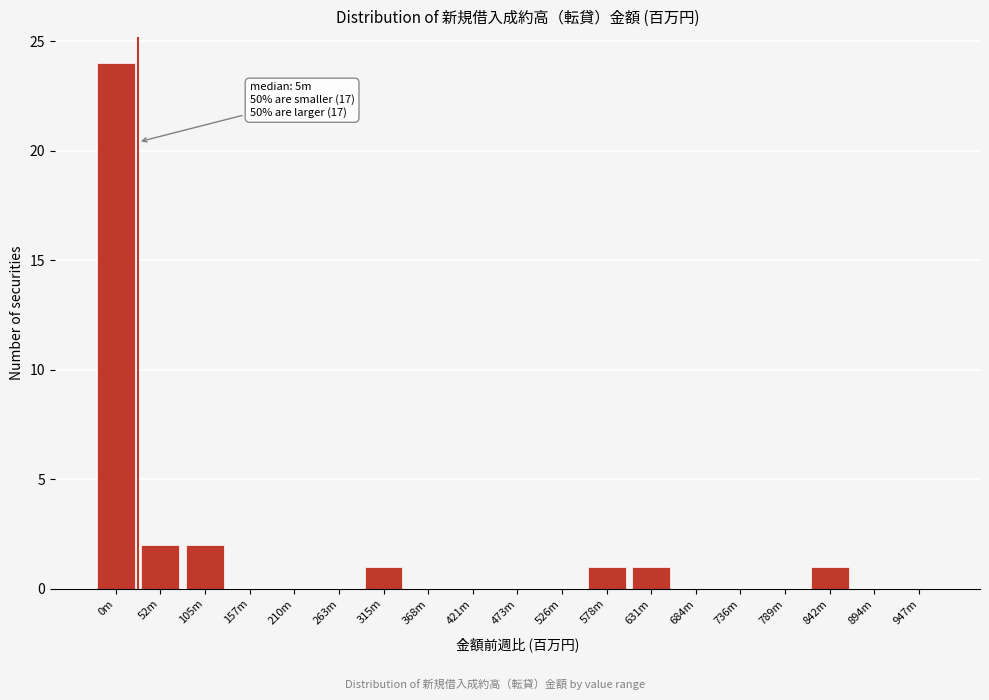

Reading left to right, list all the values displayed in this chart.

0m=24	52m=2	105m=2	157m=0	210m=0	263m=0	315m=1	368m=0	421m=0	473m=0	526m=0	578m=1	631m=1	684m=0	736m=0	789m=0	842m=1	894m=0	947m=0